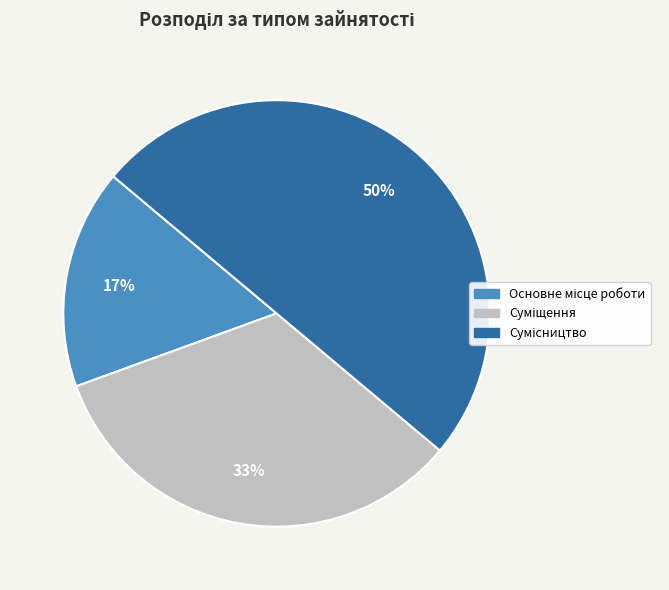

To the nearest percent, what is the average slice percentage?

33%